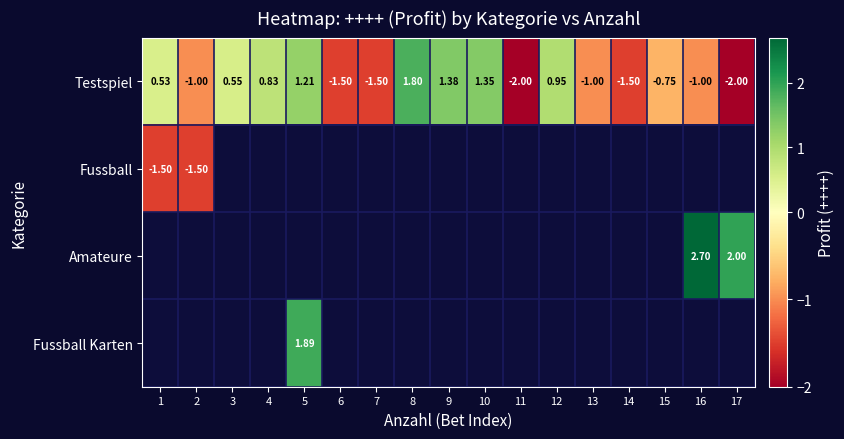

At which label is Testspiel closest to 0?

1